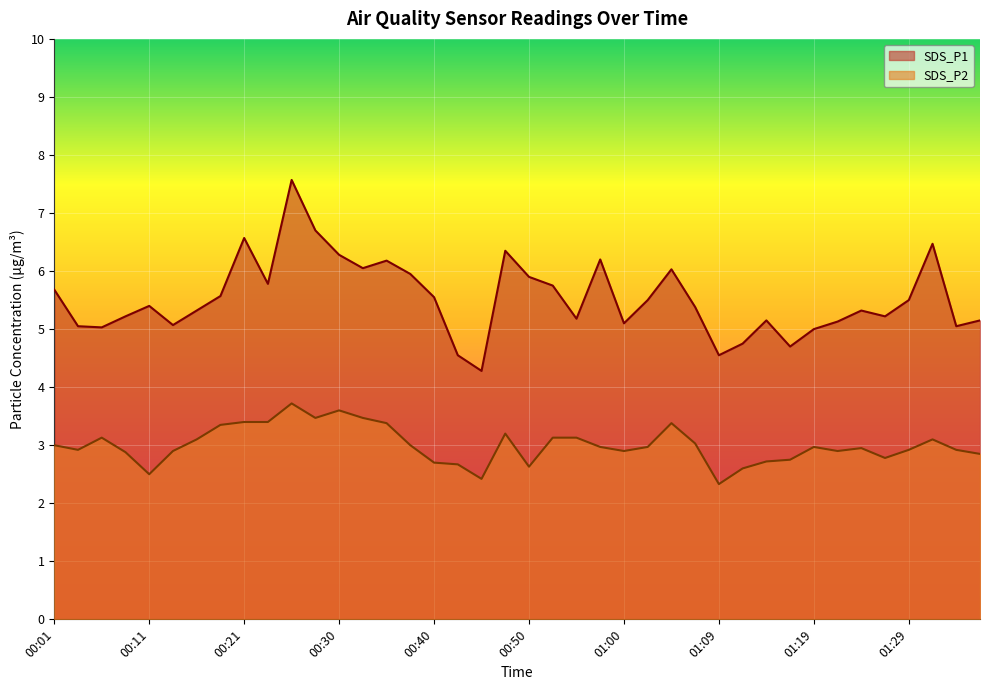

What is the value of the SDS_P1 point at the 38th from the left?

6.5